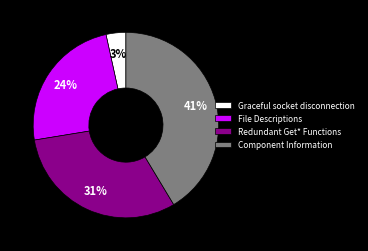

What percentage is the Component Information slice, to the nearest percent?

41%